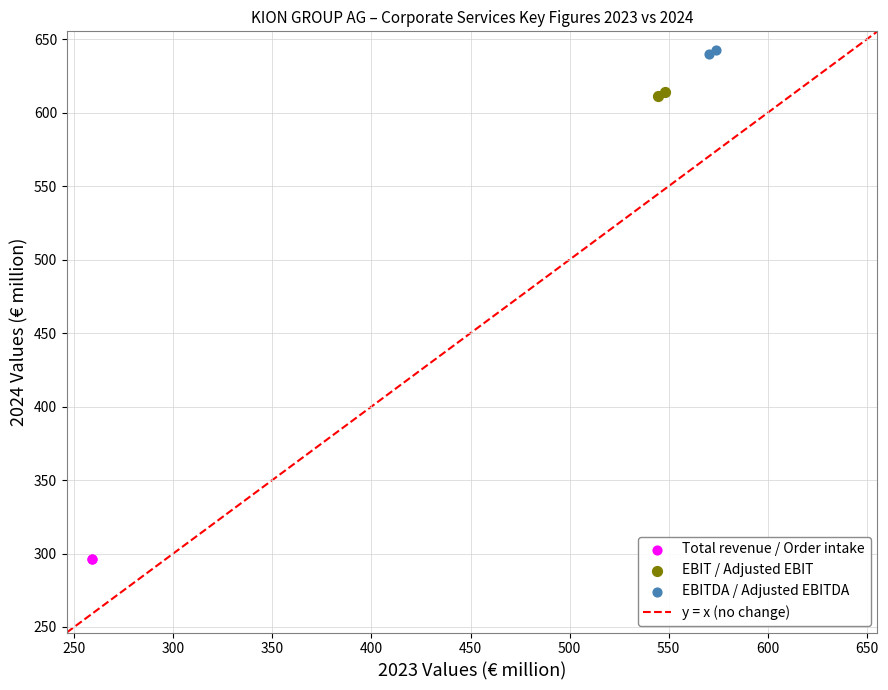

Which series contains the highest Y value?

EBITDA / Adjusted EBITDA